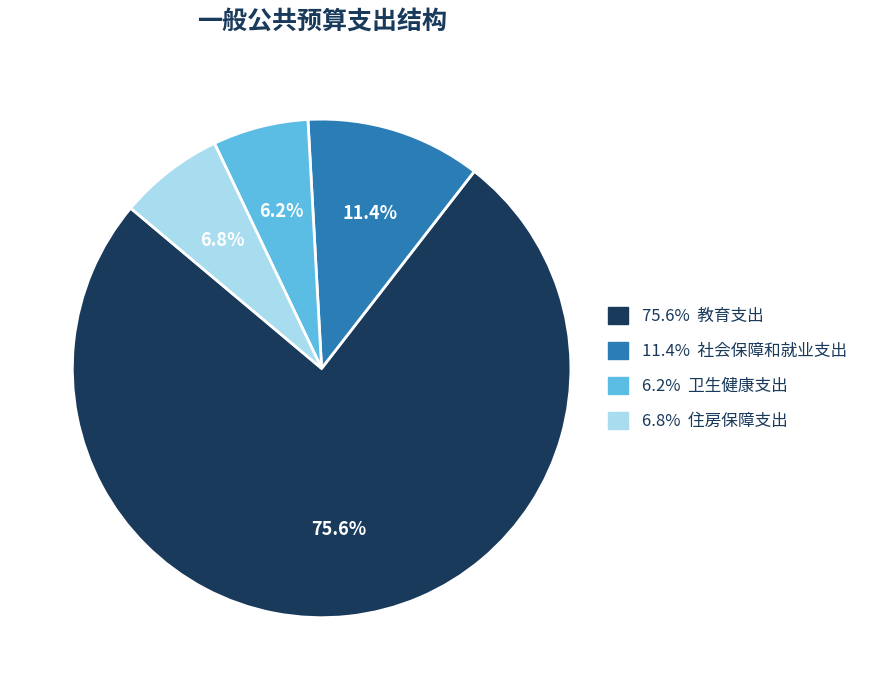

Count the number of slices in the pie.

4